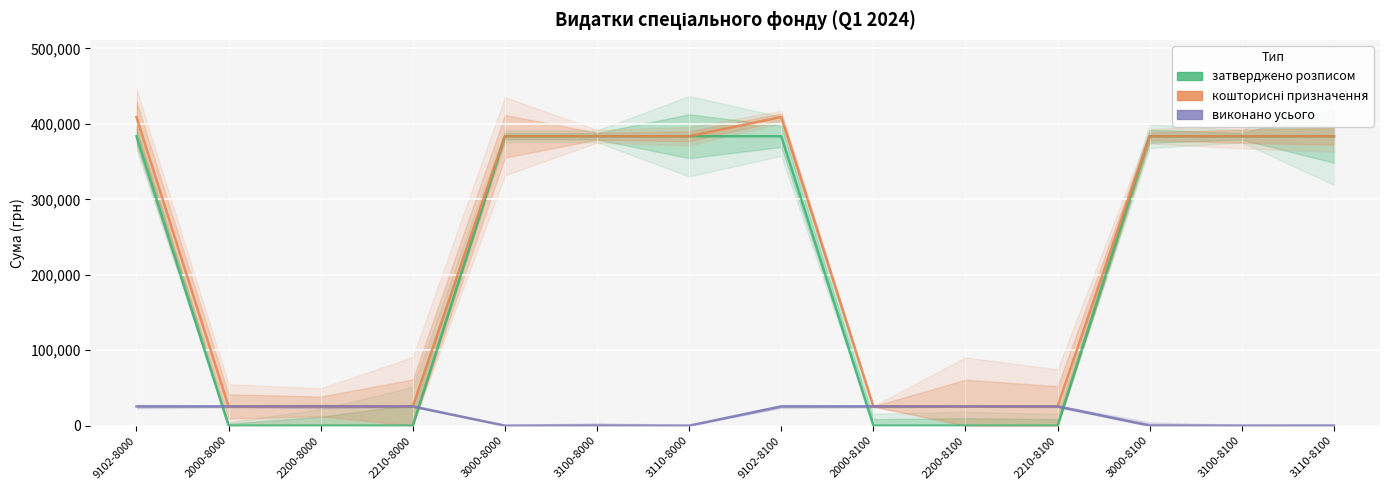

List the labels in order of затверджено розписом value, largest first.

9102-8000, 3000-8000, 3100-8000, 3110-8000, 9102-8100, 3000-8100, 3100-8100, 3110-8100, 2000-8000, 2200-8000, 2210-8000, 2000-8100, 2200-8100, 2210-8100